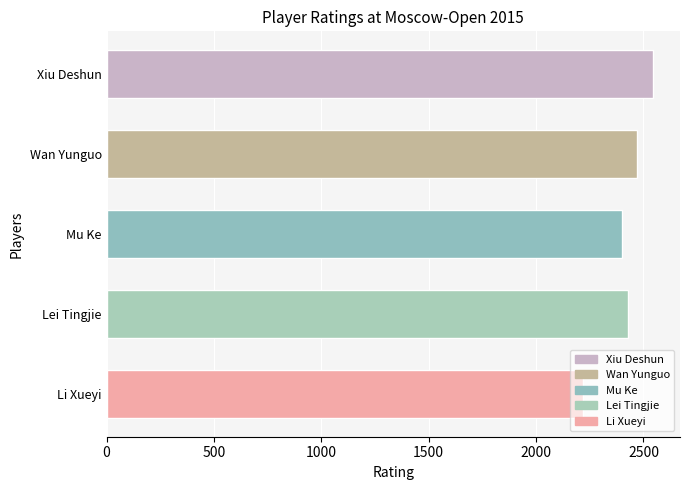

True or false: the data shows 1127 at Li Xueyi.

False